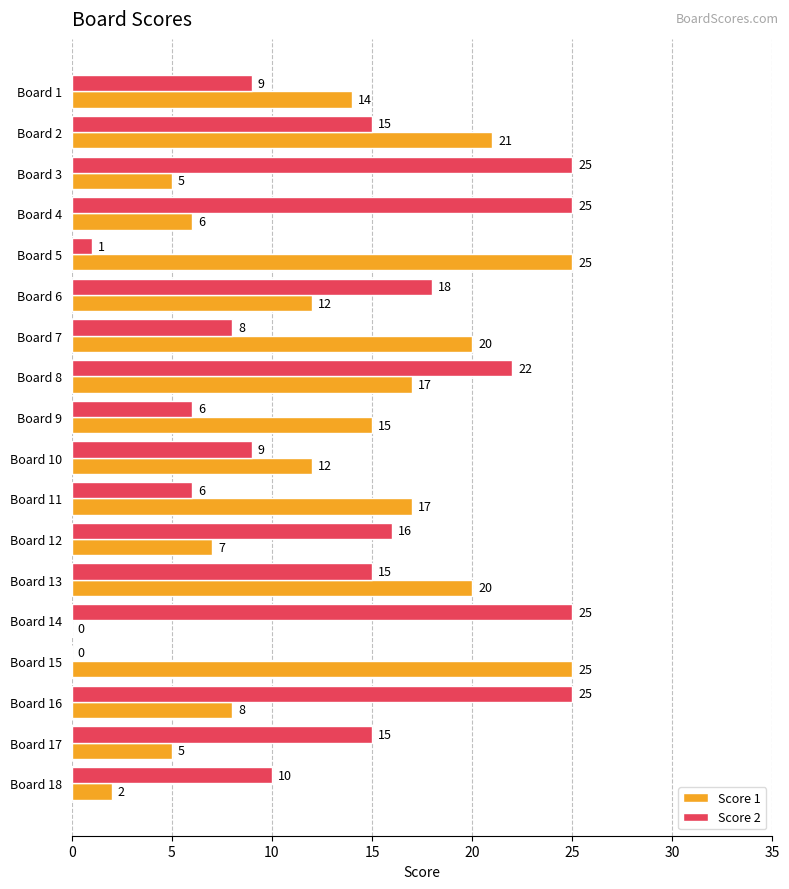

At which category is the sum across all series the highest?

Board 8